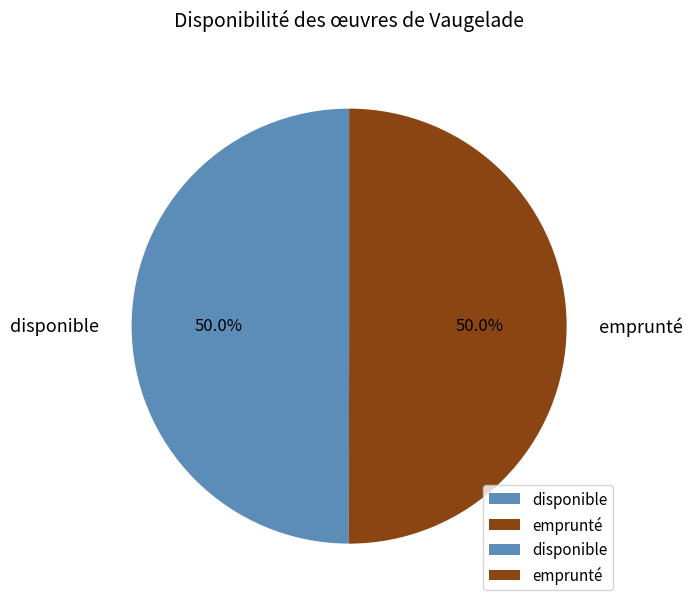

Approximately how many times larger is the value at disponible compared to emprunté?

1.0